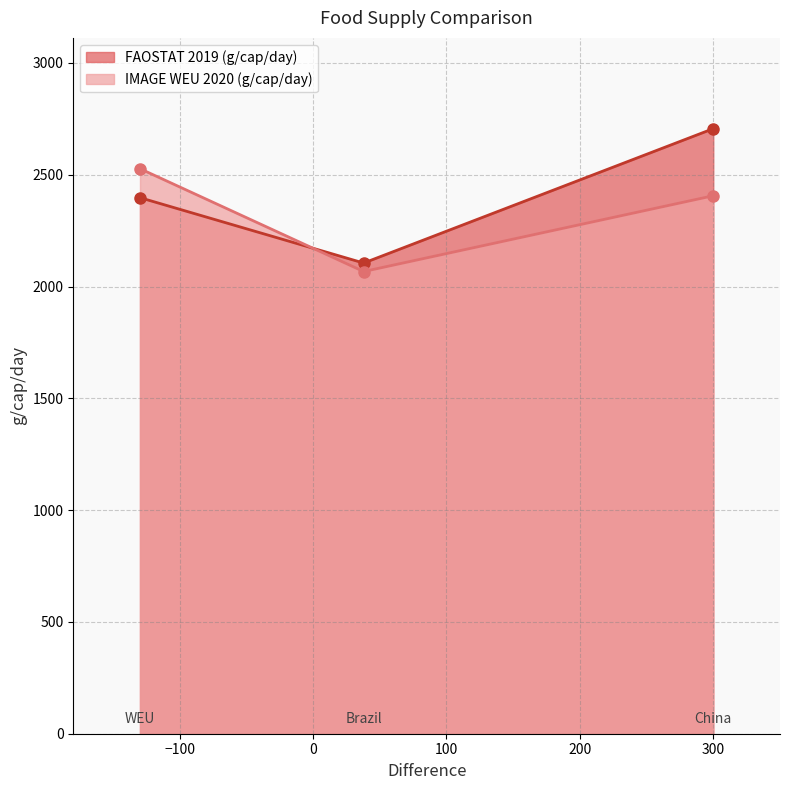

List the series in order of their peak value, lowest first.

IMAGE WEU 2020 (g/cap/day), FAOSTAT 2019 (g/cap/day)